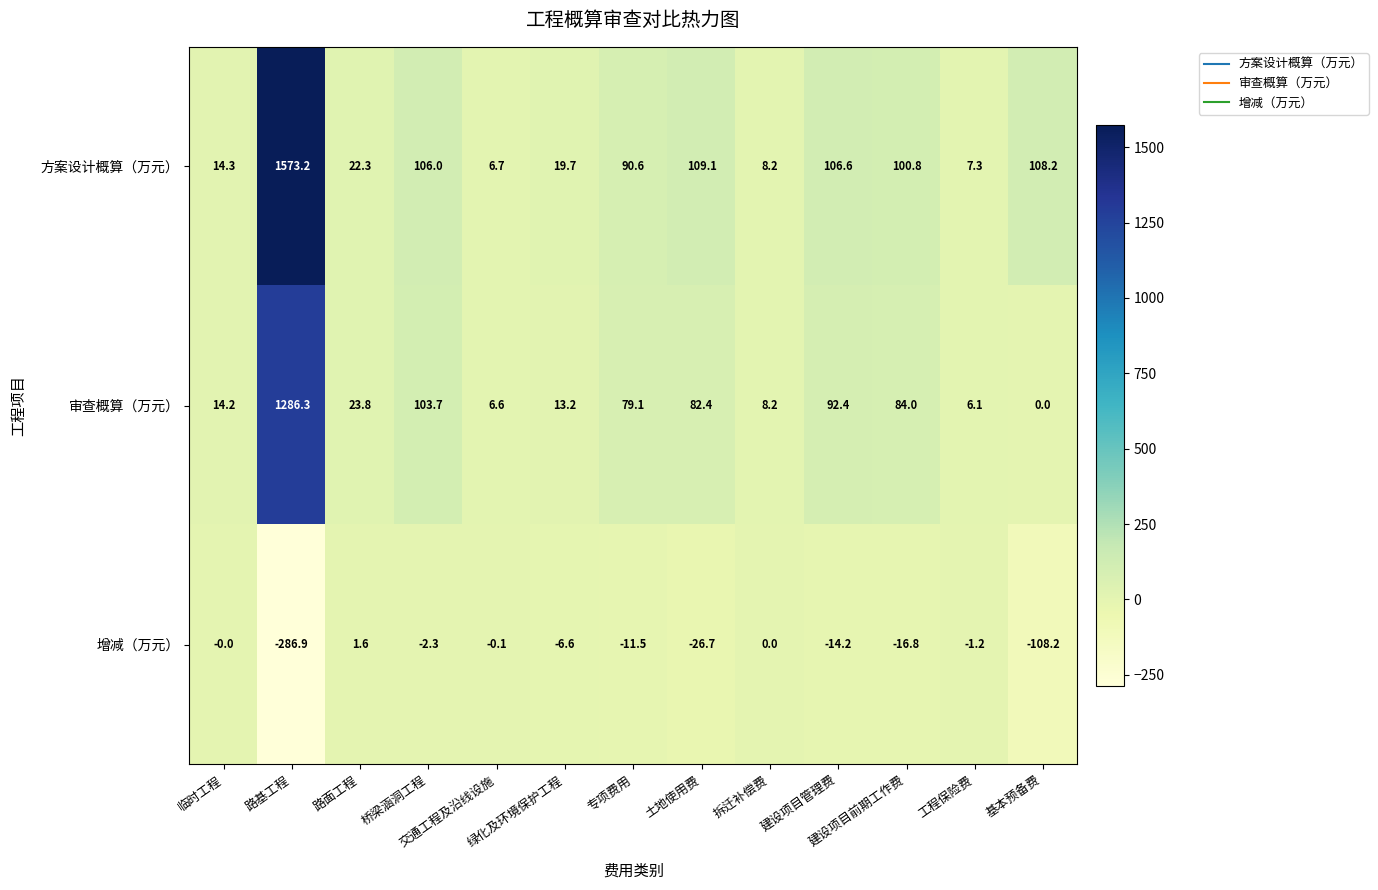

What is the smallest value displayed?

-286.9